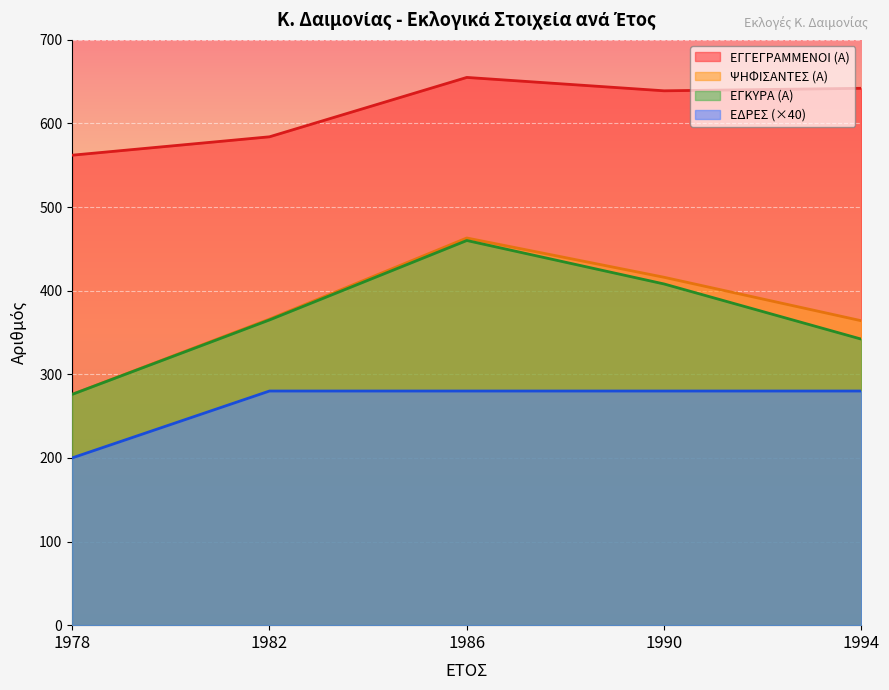

Where is ΨΗΦΙΣΑΝΤΕΣ (Α) nearest to the value 369?

1982